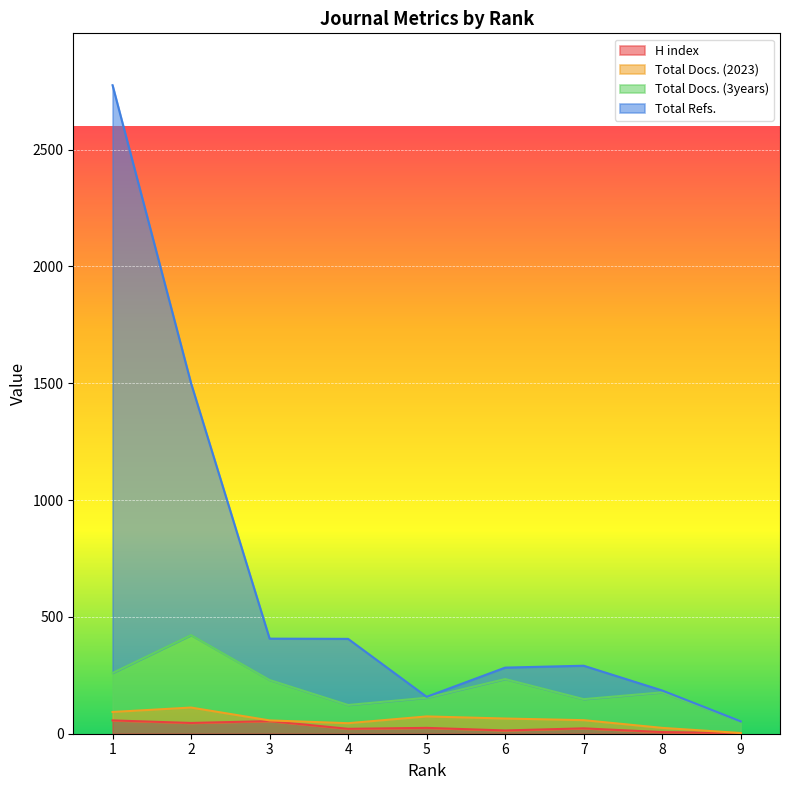

How many data points in H index are less than 23?

4